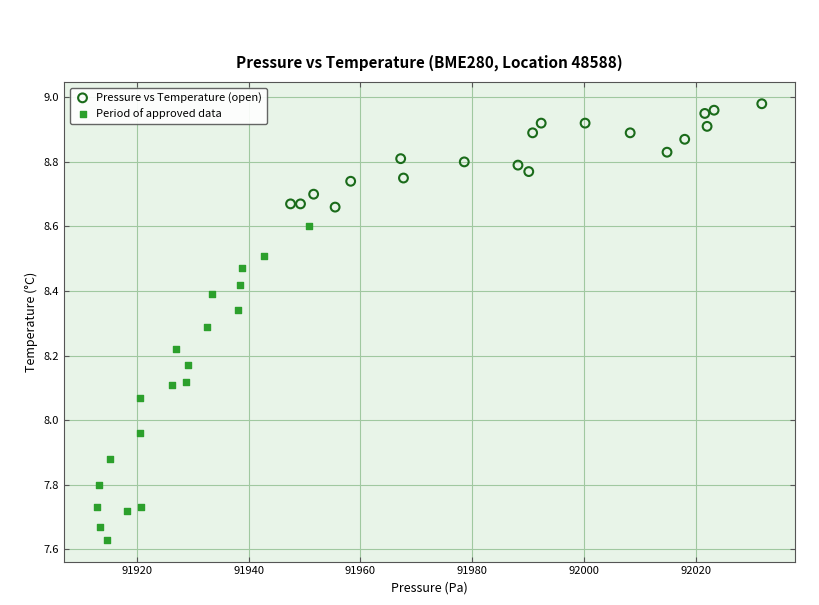

Which series contains the lowest Y value?

Period of approved data